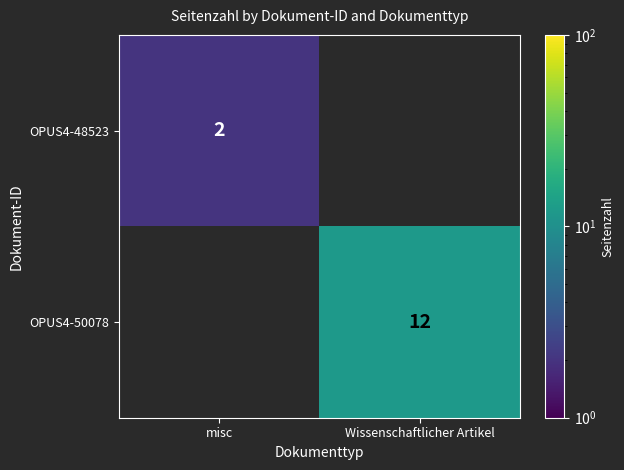

True or false: OPUS4-50078 has a value of 12 at Wissenschaftlicher Artikel.

True